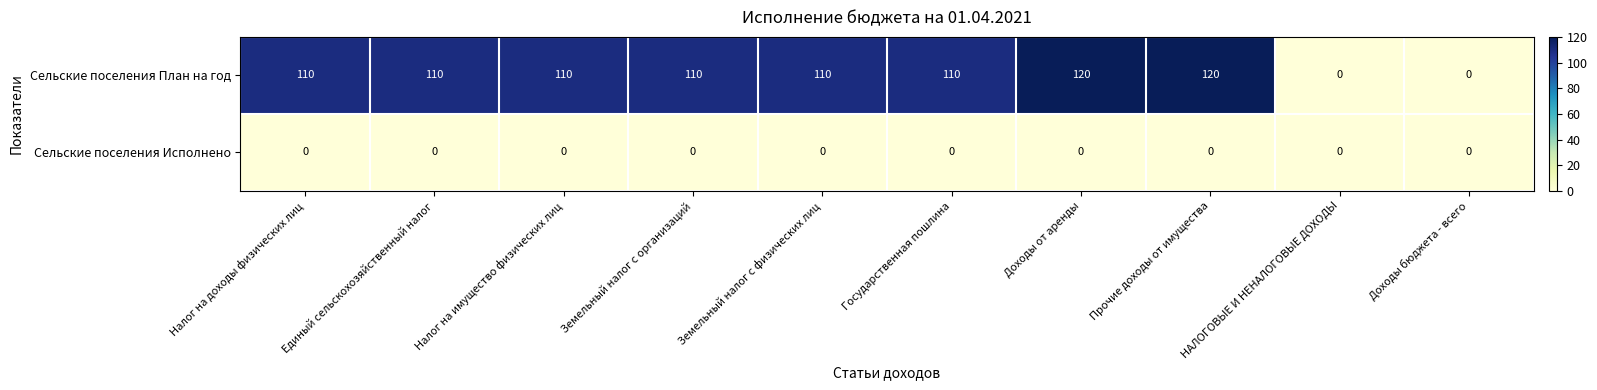

Which series has the widest spread of values?

Сельские поселения План на год